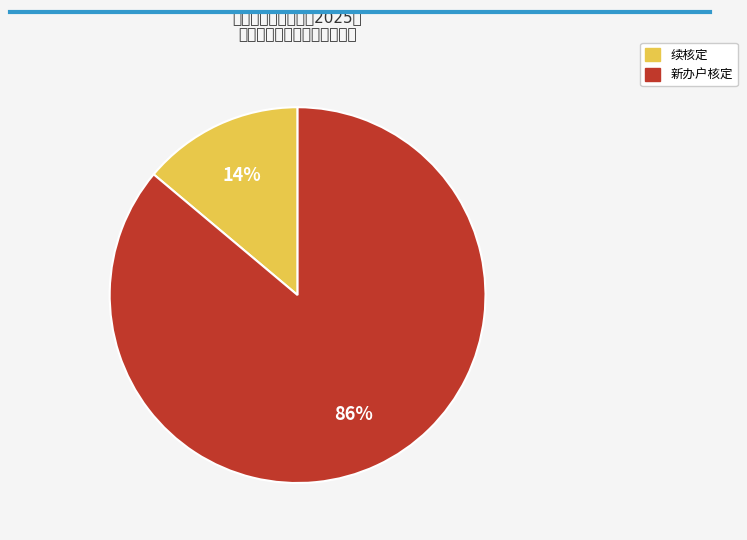

Combined, do 新办户核定 and 续核定 account for over 50%?

Yes